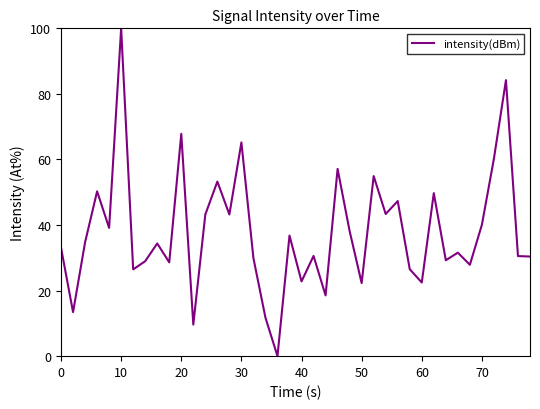

What is the greatest value displayed?

100.0